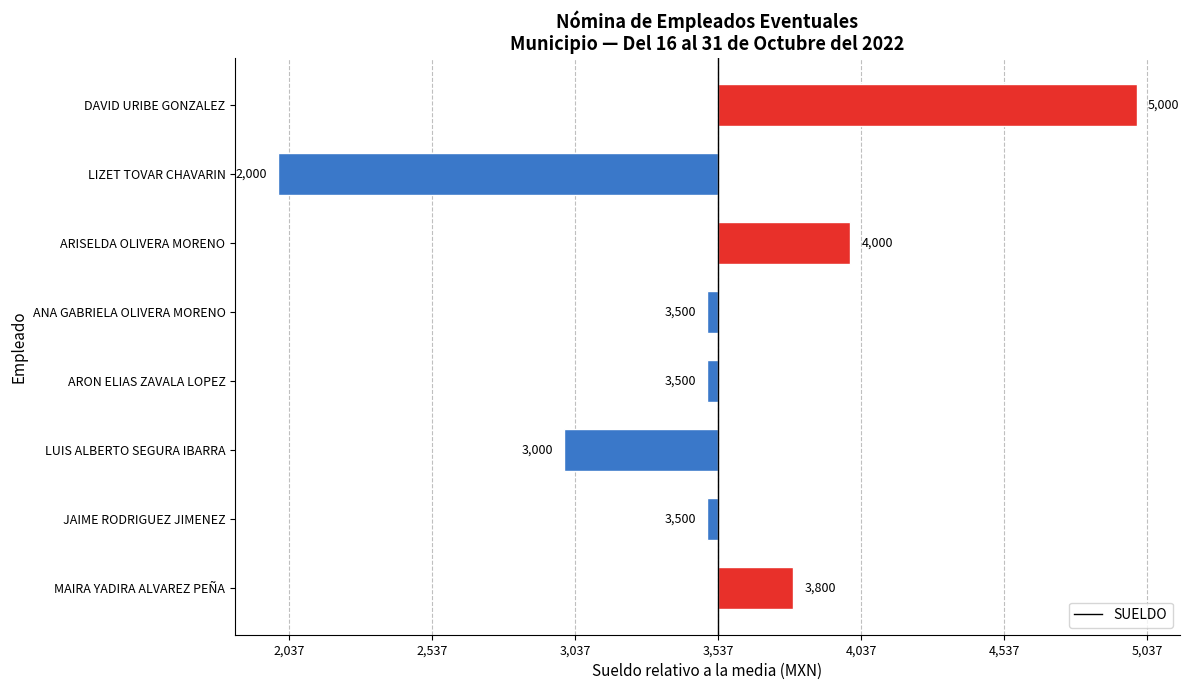

What is the minimum value shown in the chart?

-1537.5